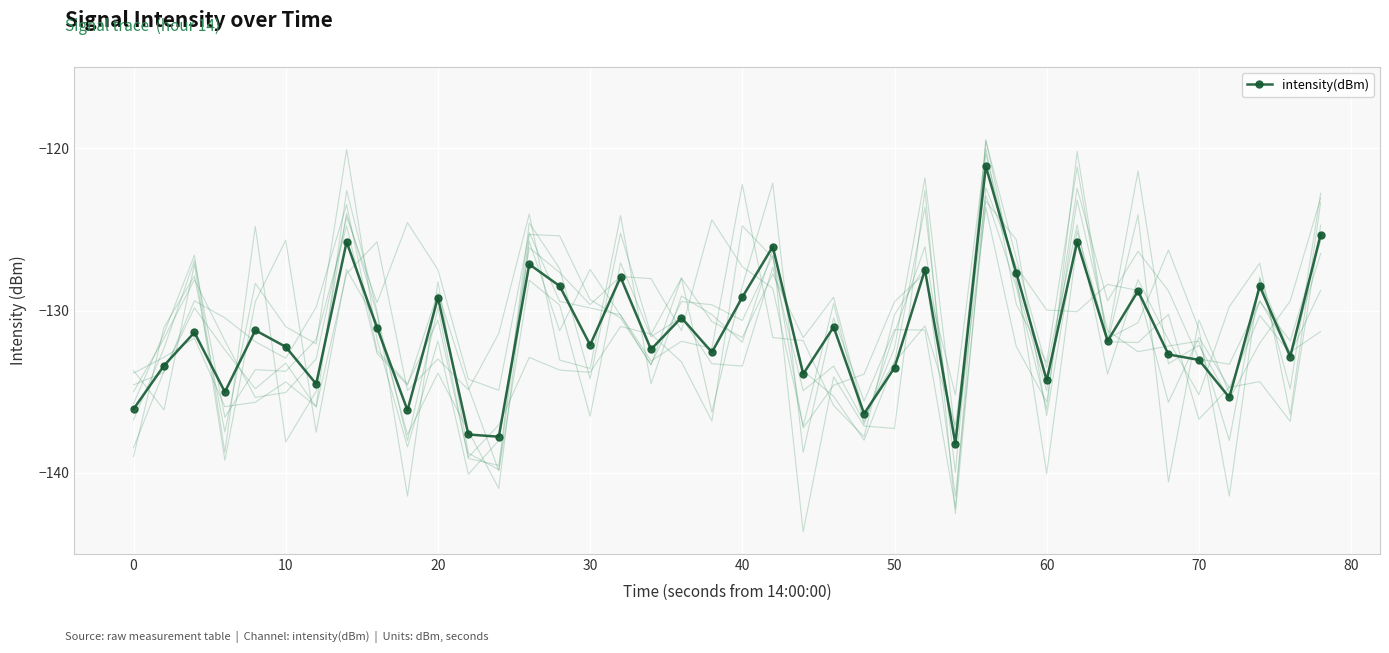

The intensity(dBm) series shows -46.3 at 0. True or false?

False